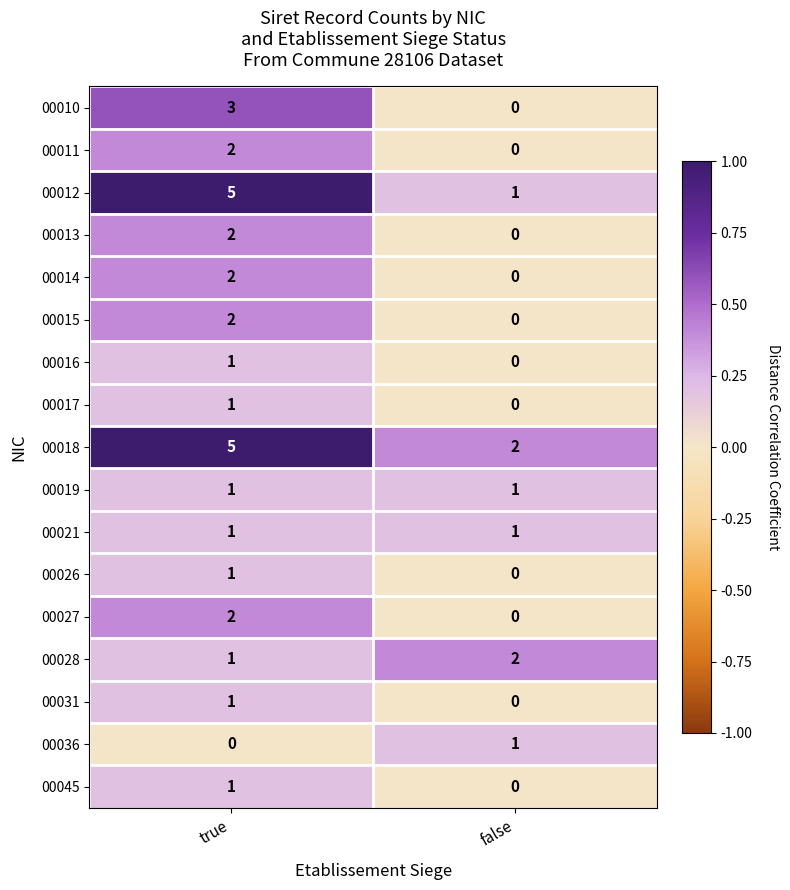

How many categories are shown in the chart?

2